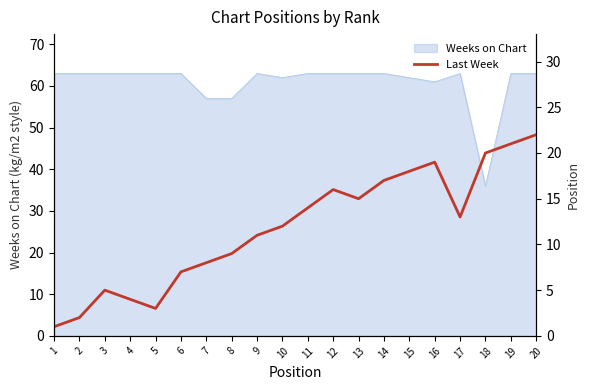

The Weeks on Chart series shows 63 at 9. True or false?

True